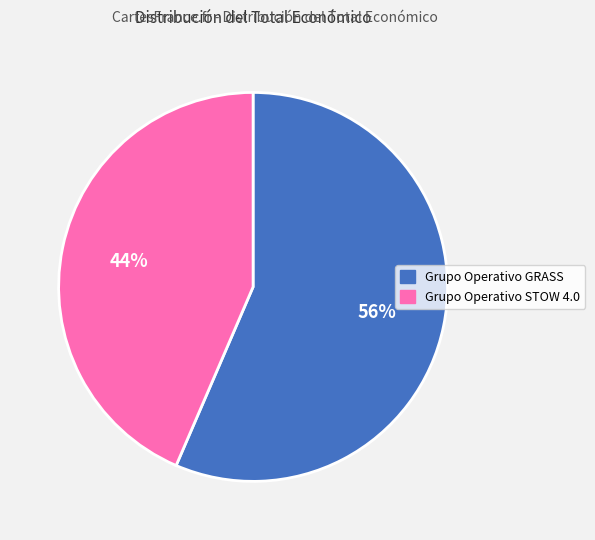

To the nearest percent, what is the combined percentage of Grupo Operativo GRASS and Grupo Operativo STOW 4.0?

100%